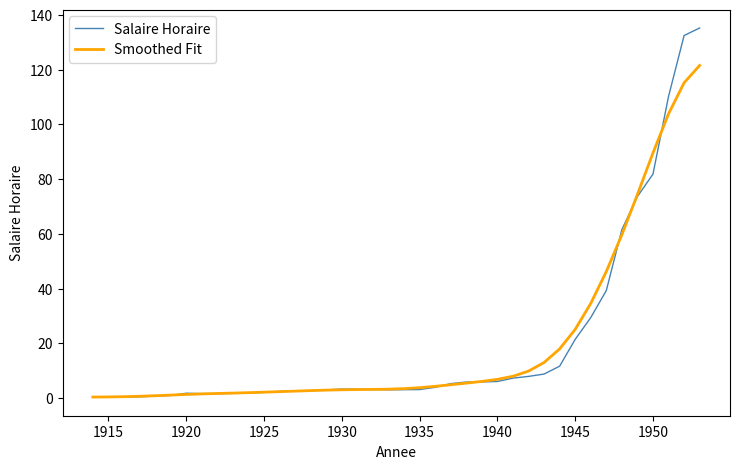

Which series has the largest range (max minus min)?

Salaire Horaire